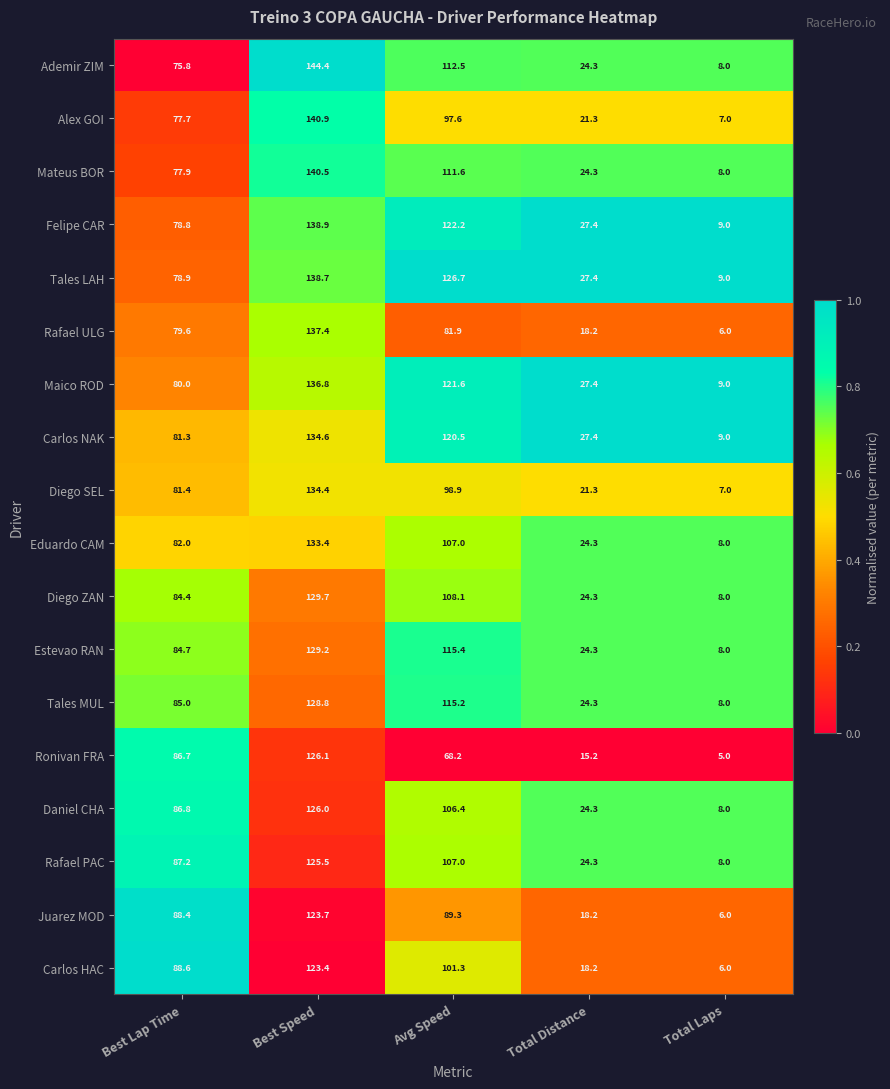

What is the average value of the Juarez MOD series?

65.1